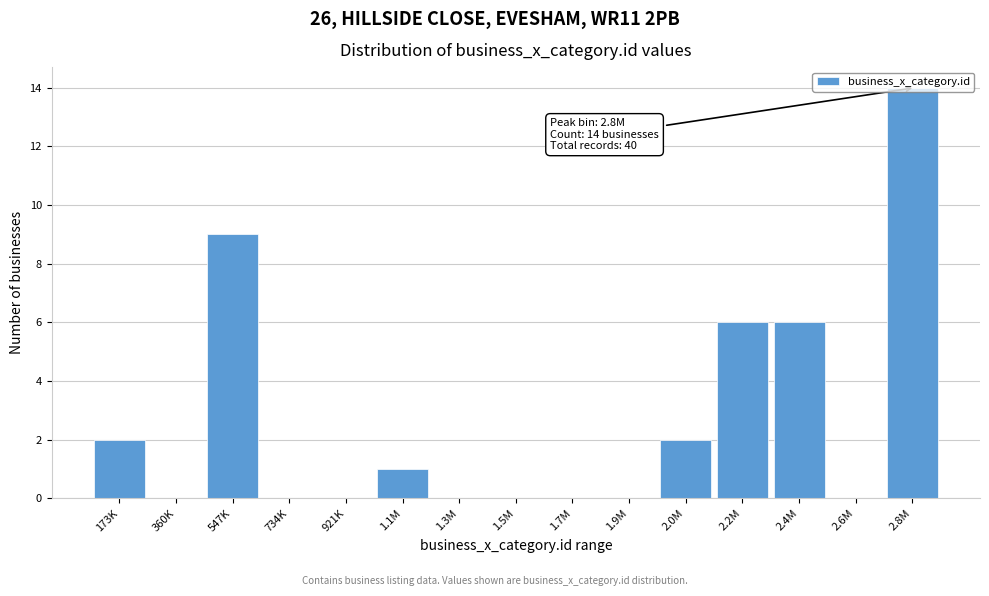

What is the change in value from 734K to 2.0M?

+2